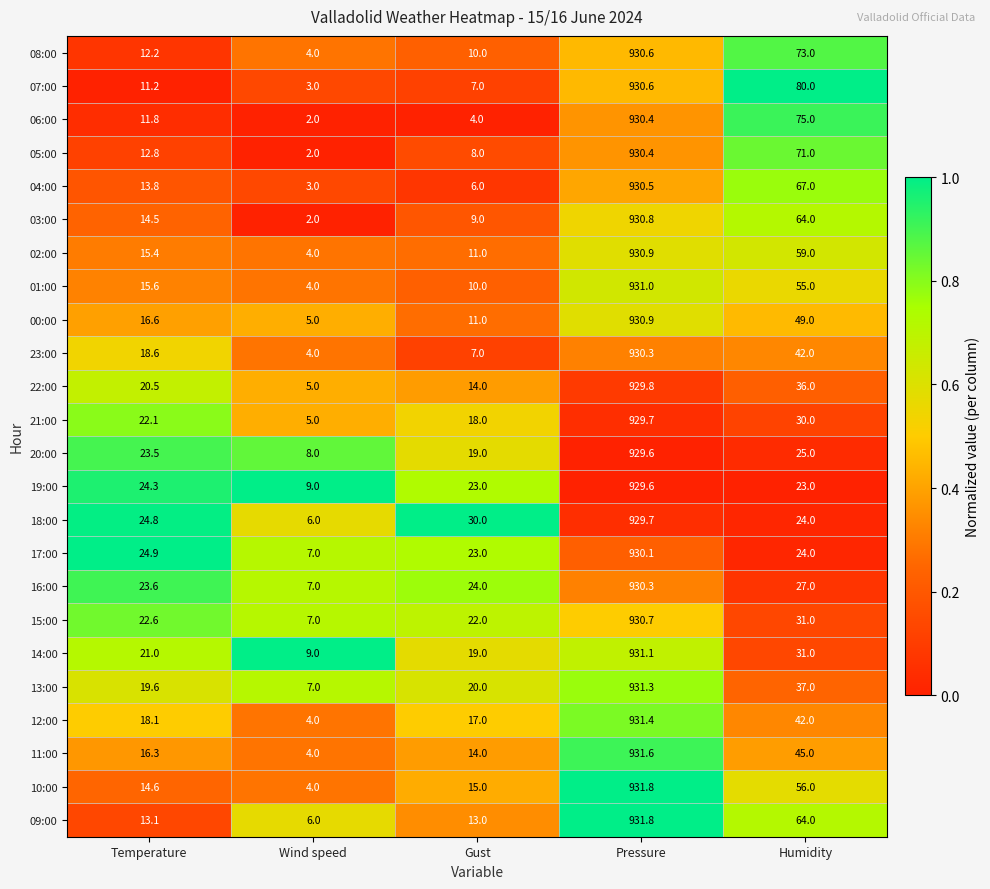

What is the total value across all series at Temperature?

431.5